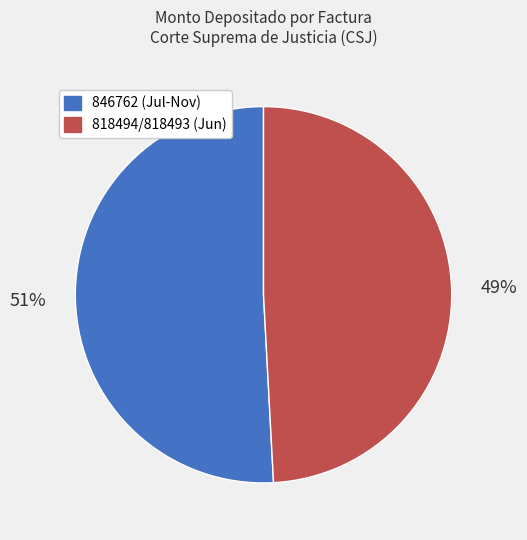

To the nearest percent, what is the average slice percentage?

50%